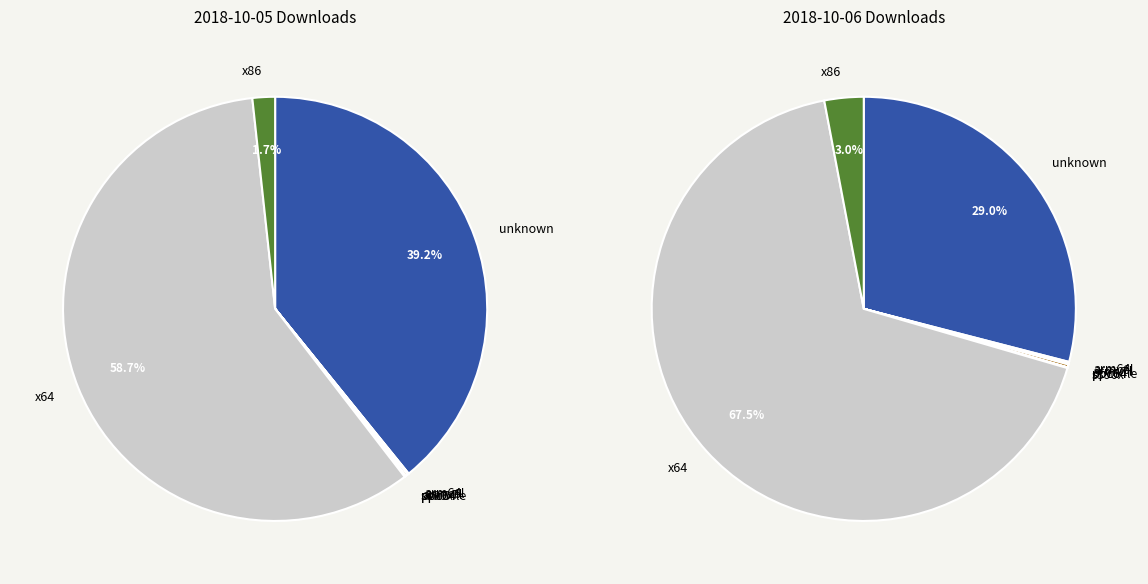

How many slices are in this pie chart?

9